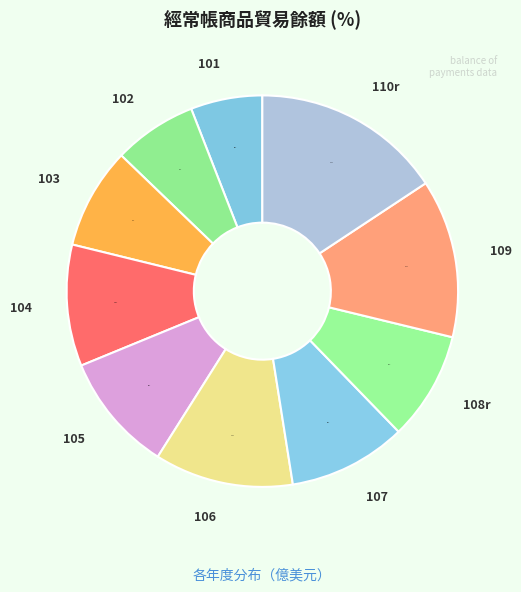

Is 101 the majority of the pie?

No